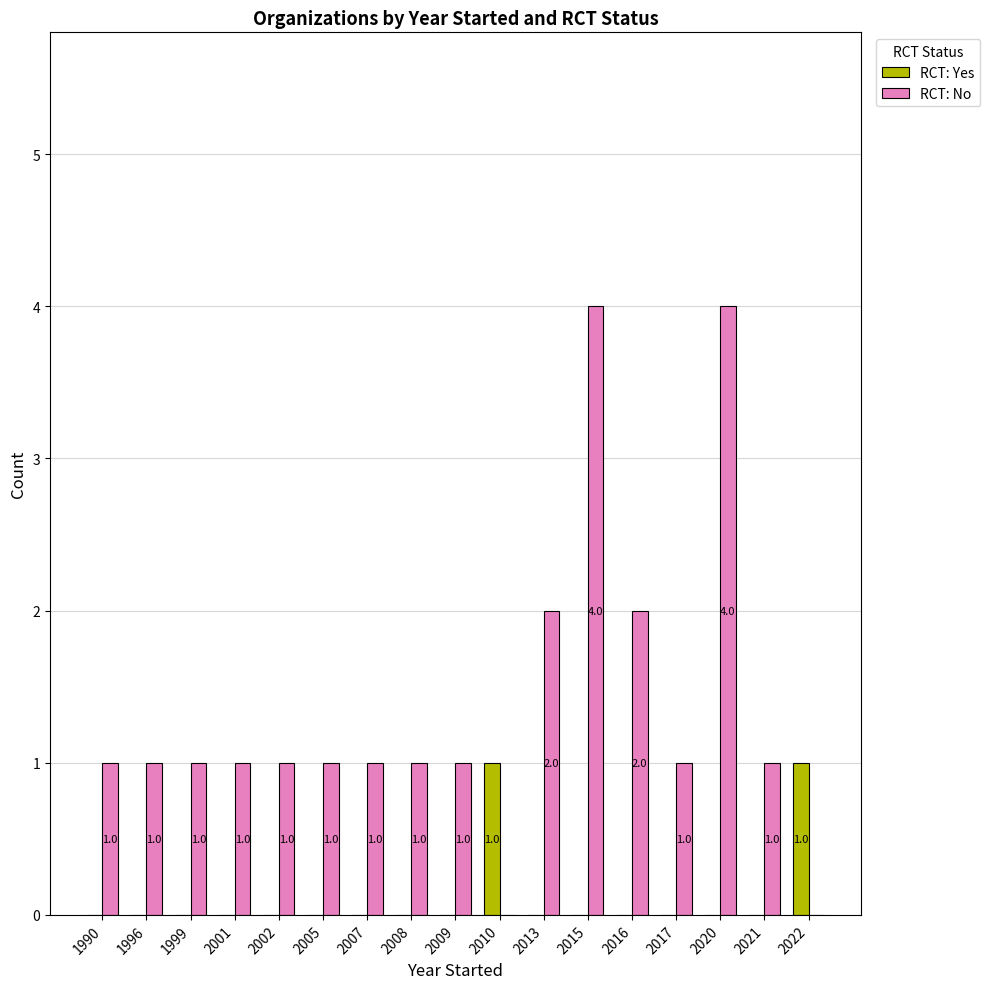

Reading left to right, list all the values displayed in this chart.

RCT: Yes: 0	0	0	0	0	0	0	0	0	1	0	0	0	0	0	0	1
RCT: No: 1	1	1	1	1	1	1	1	1	0	2	4	2	1	4	1	0